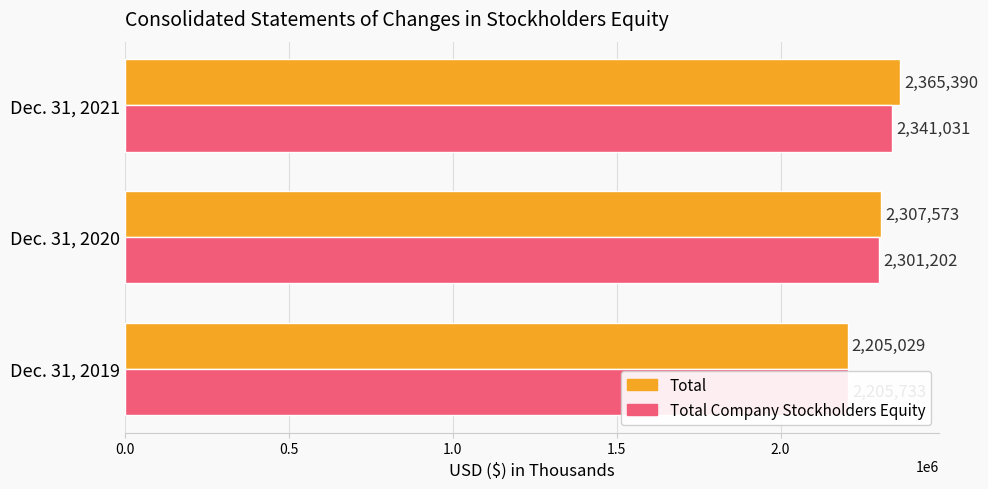

How many values in the Total series are below 2307573?

1